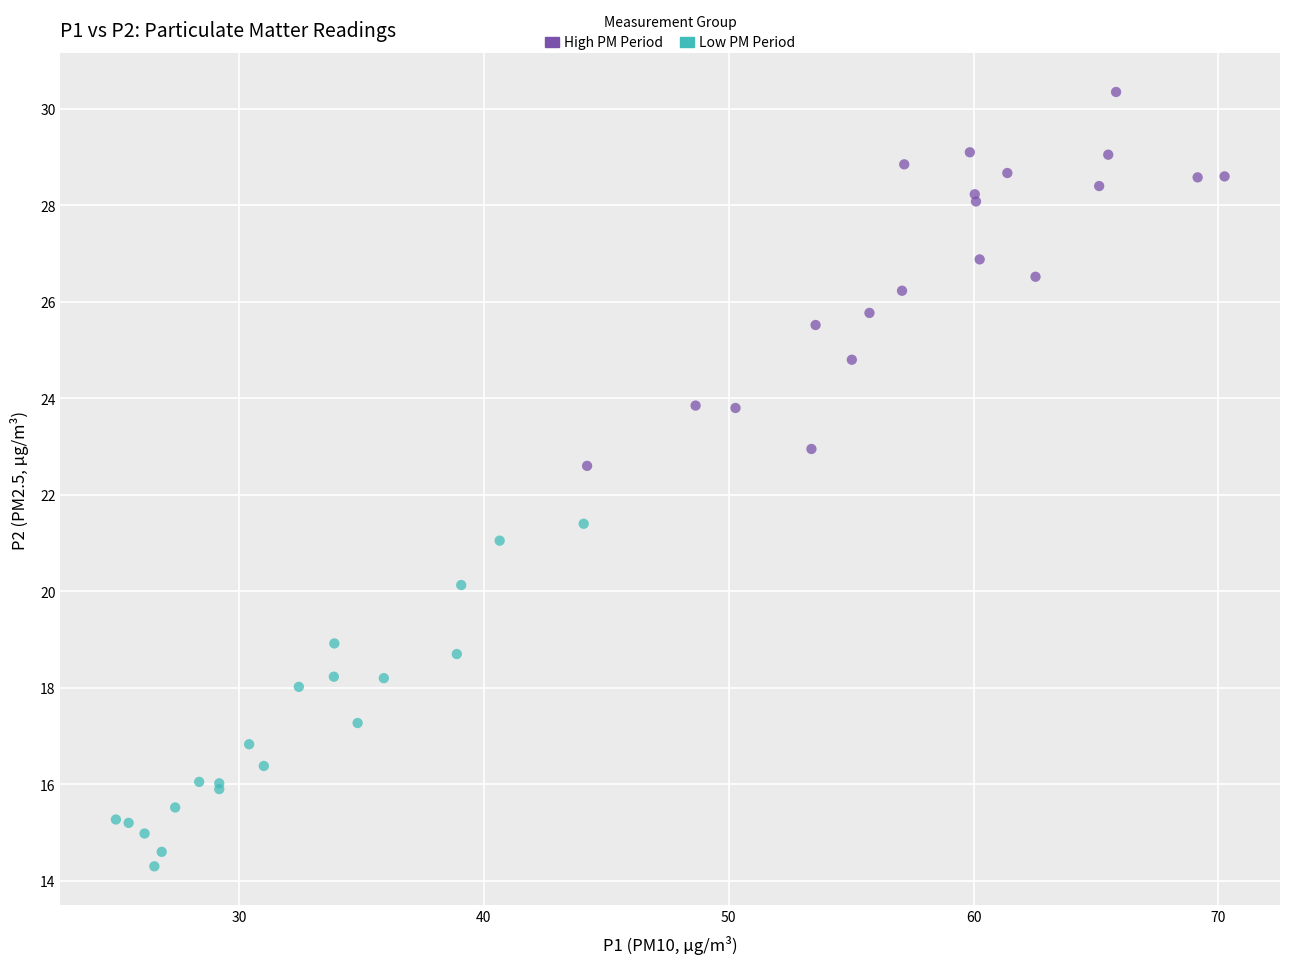

Which series contains the highest Y value?

High PM Period